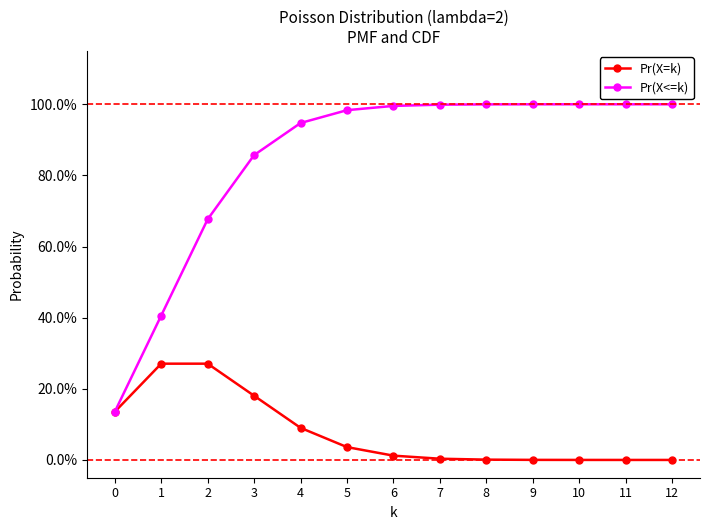

Rank the series by their average value, from lowest to highest.

Pr(X=k), Pr(X<=k)